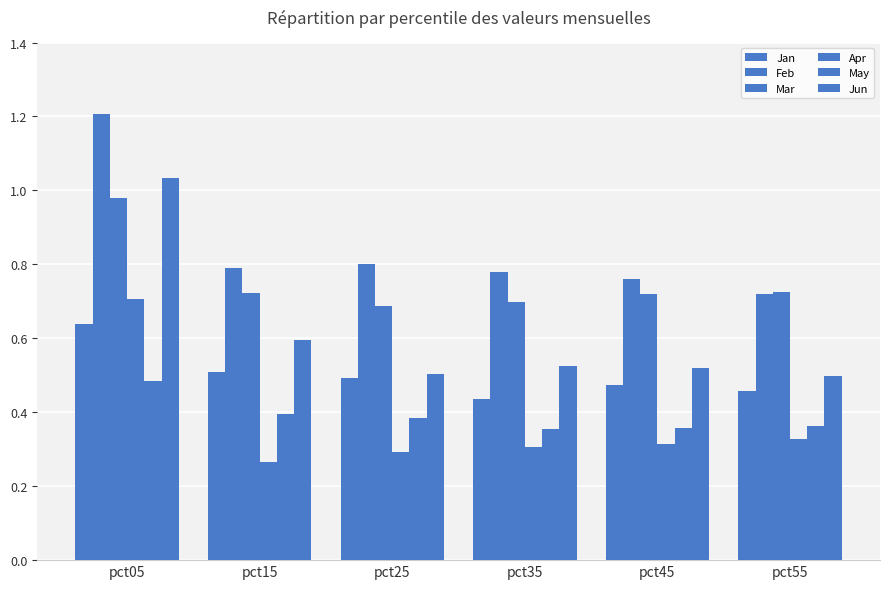

How many data points does each series have?

6